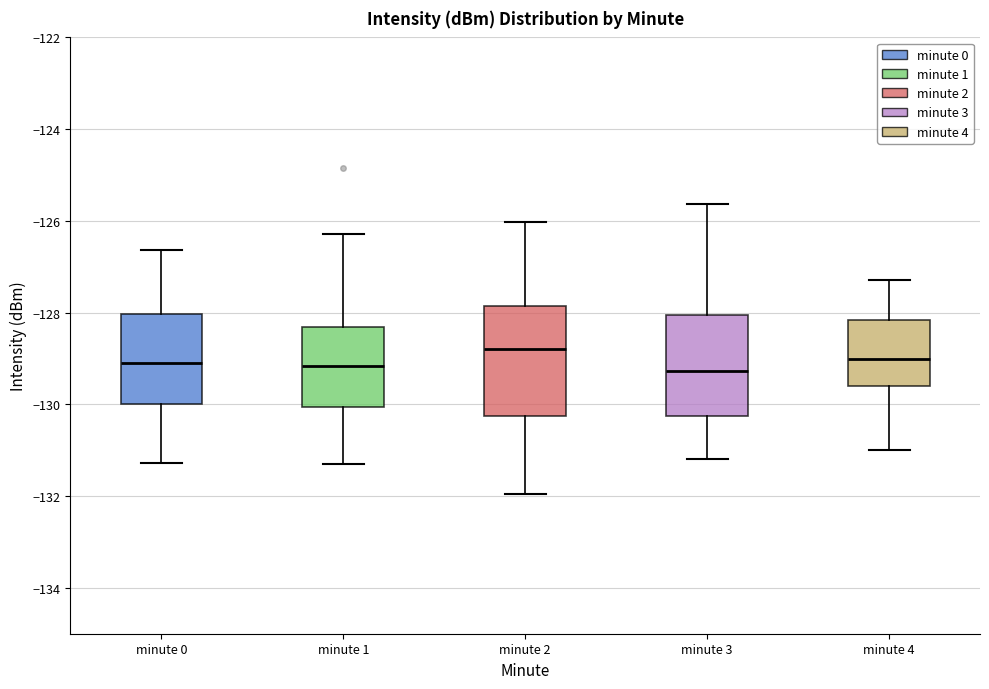

Where is the upper edge of the box for minute 1 on the y-axis? The values are not printed on the chart, so give them approximately, as read against the axis.

-128.4